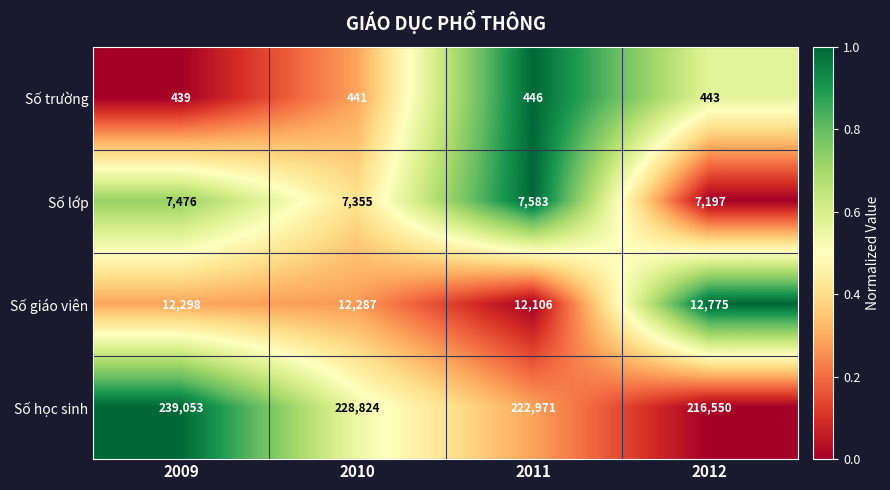

Between 2009 and 2011, which series saw the biggest shift?

Số học sinh